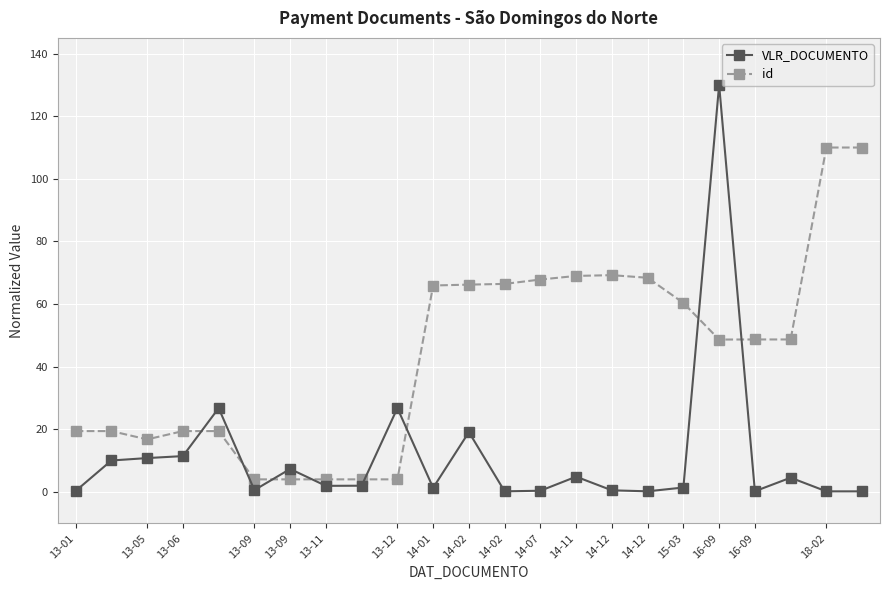

Which series has the largest total across all categories?

id